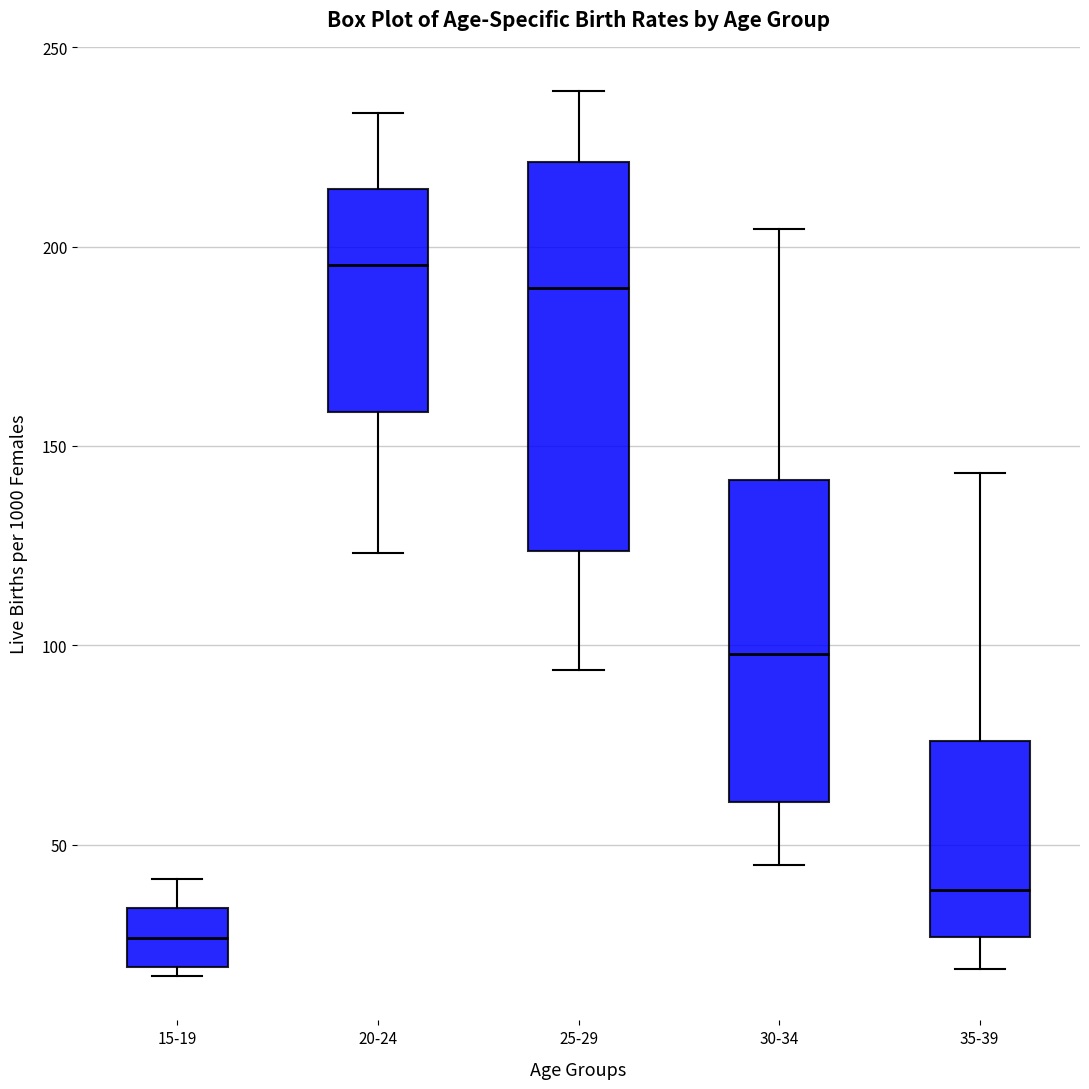

Comparing the boxes themselves (not the whiskers), which one is the tallest?

25-29